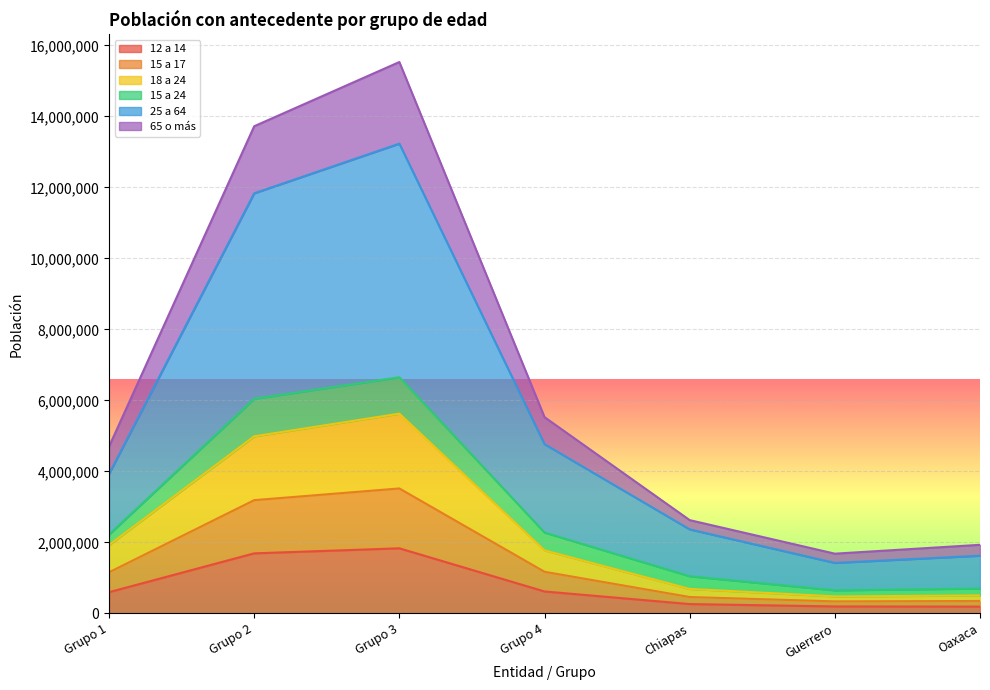

Which has a higher value, Guerrero or Grupo 3?

Grupo 3